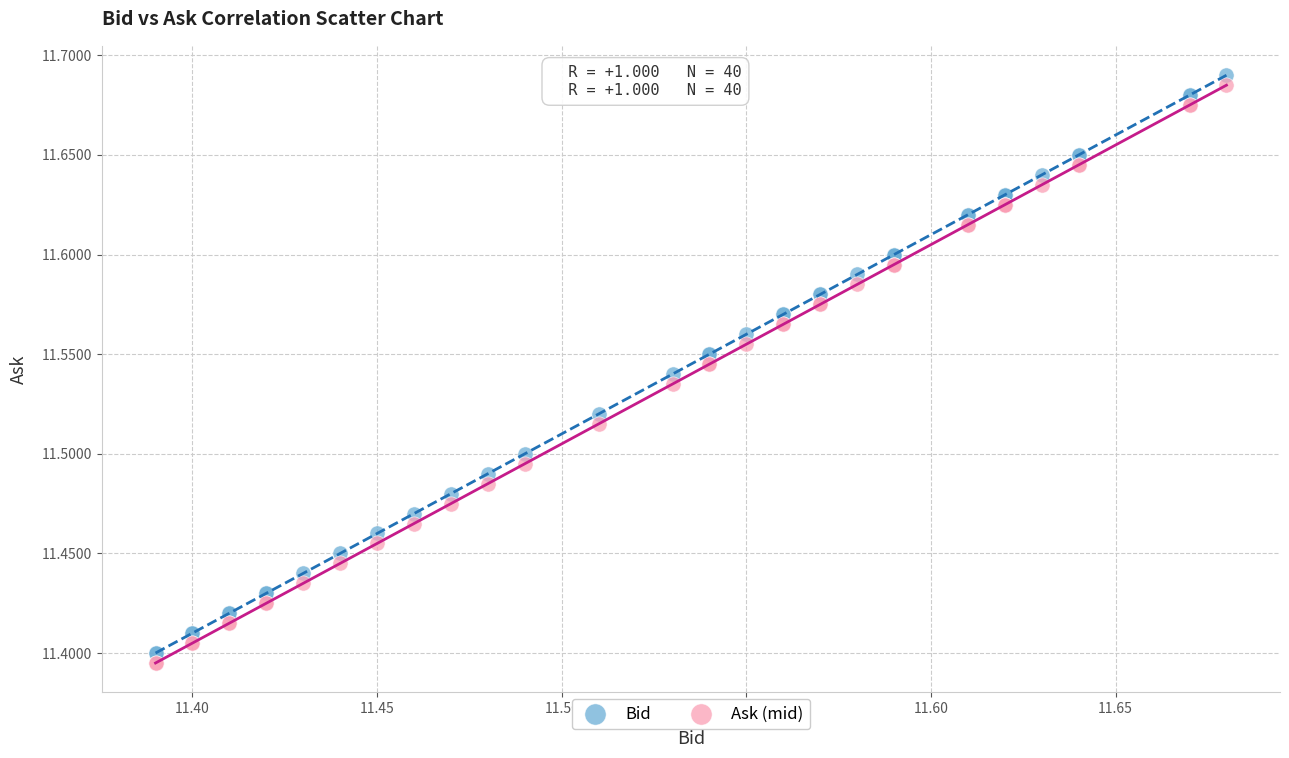

What is the X range (max minus min) for the scatter plot?

0.3